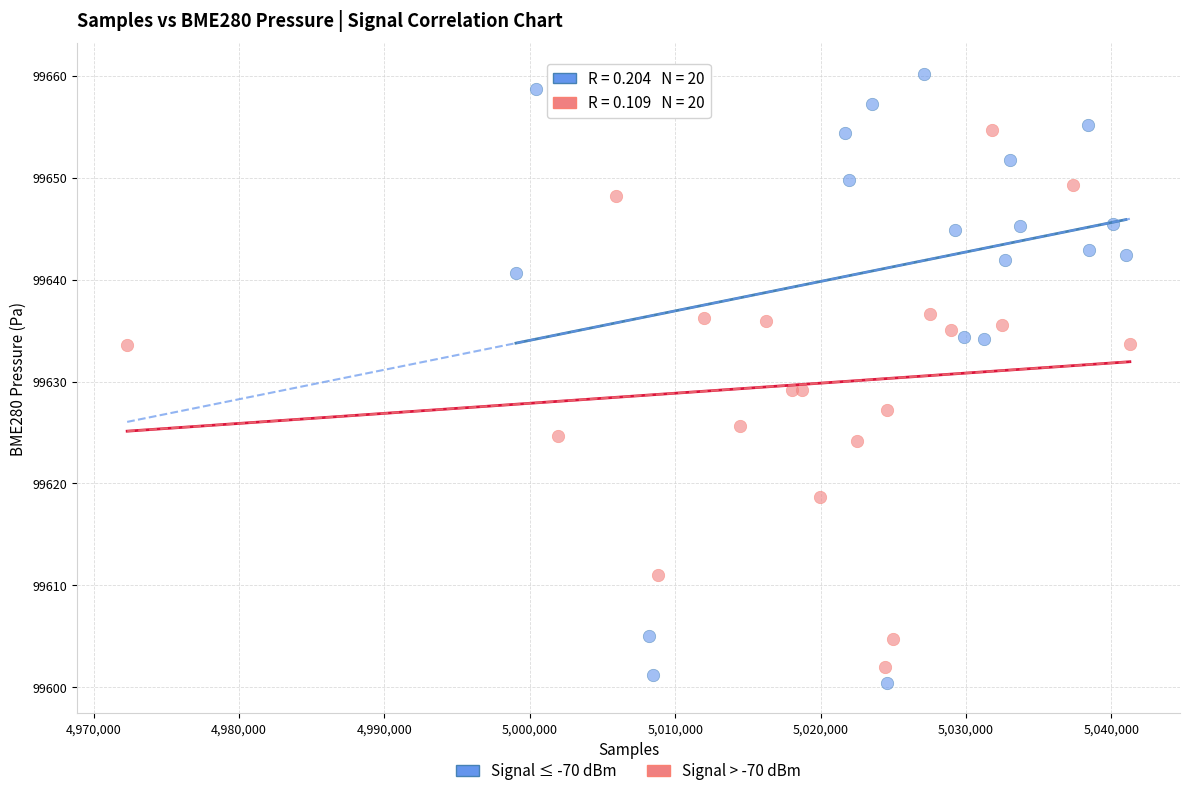

What are all the series names shown in the legend?

Signal ≤ -70 dBm, Signal > -70 dBm